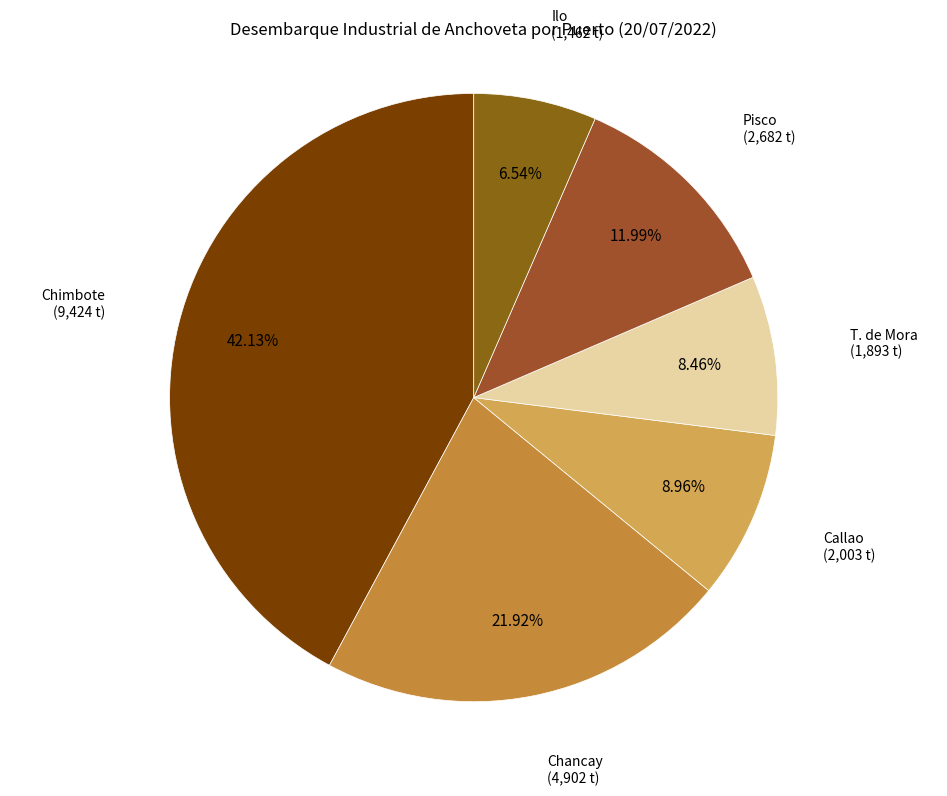

How many slices are in this pie chart?

6